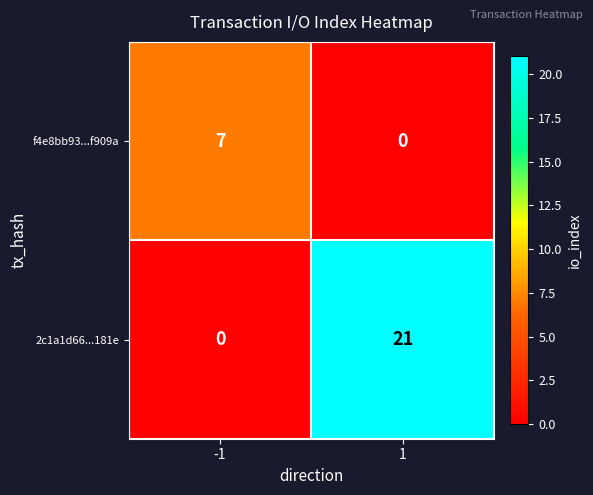

At how many categories does at least one series exceed 19?

1